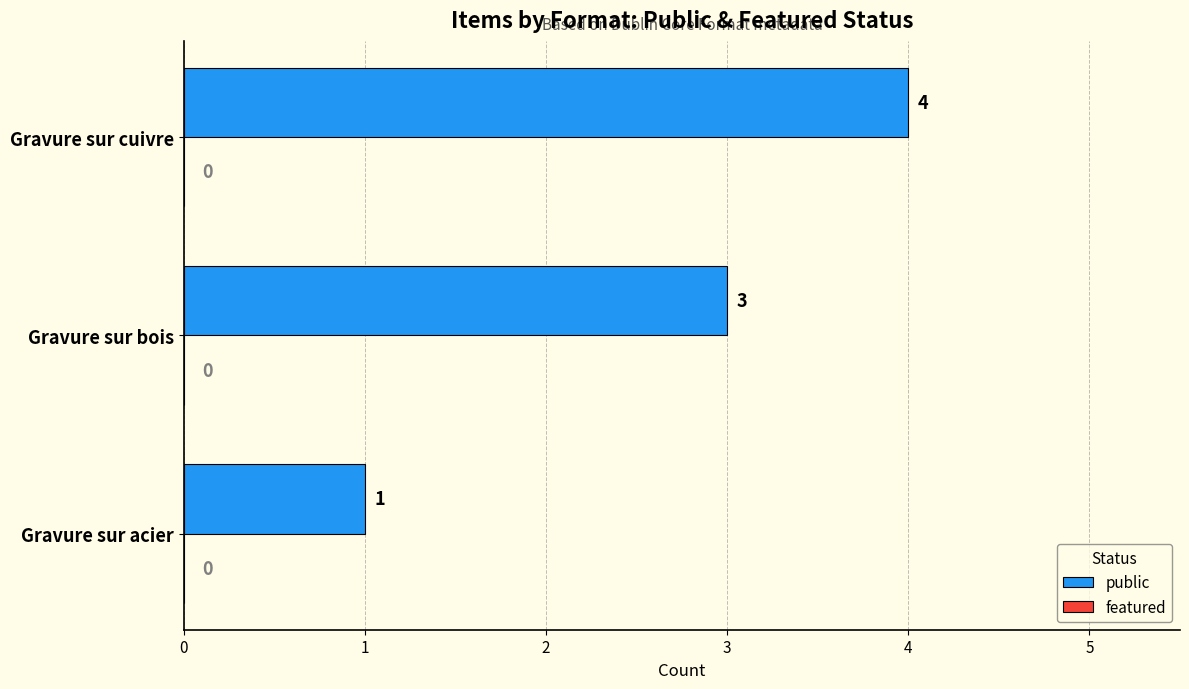

The chart shows a value of 2 at Gravure sur cuivre. True or false?

False